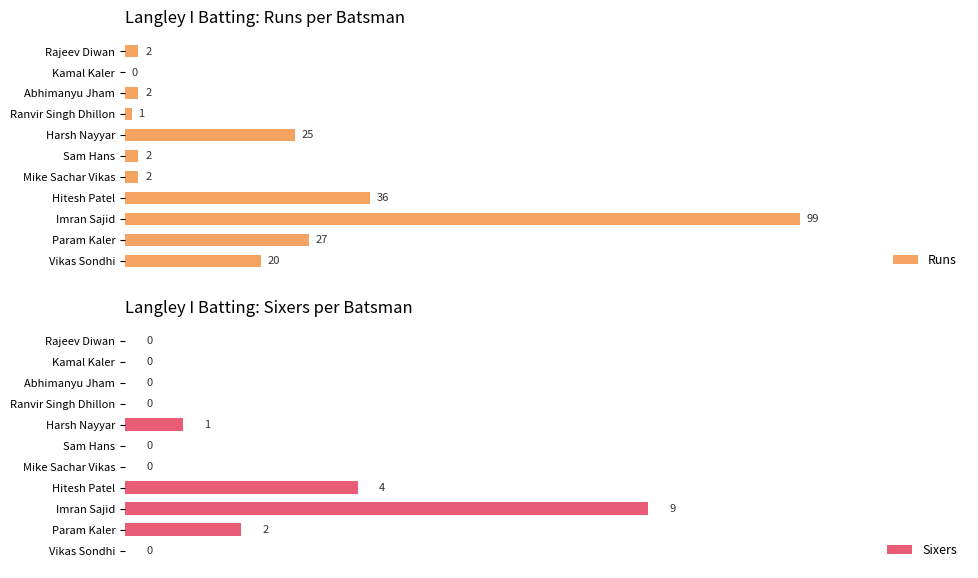

How many series are shown in this chart?

2